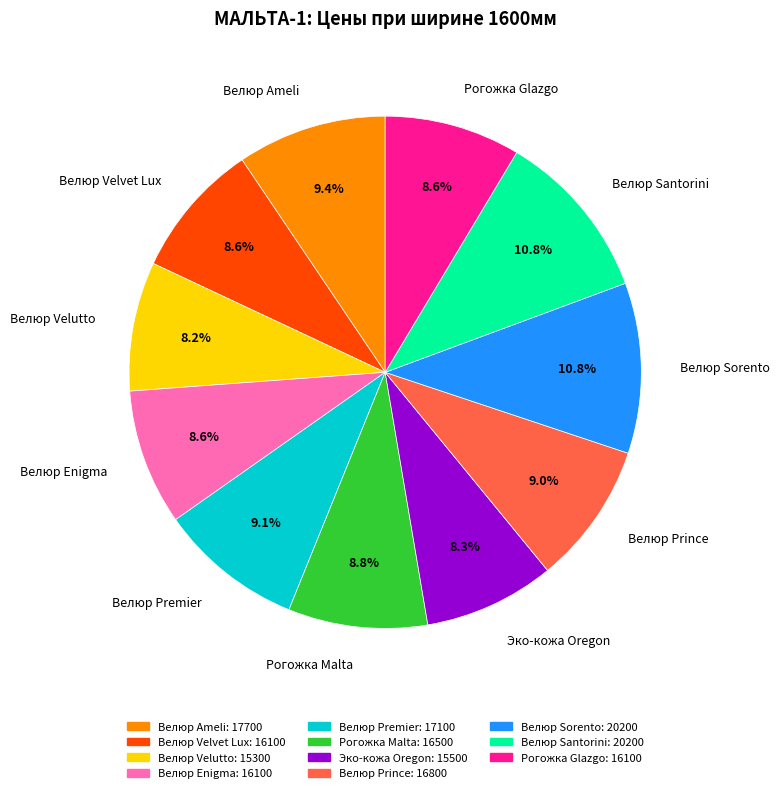

What percentage is NOT represented by Велюр Prince?

91.0%